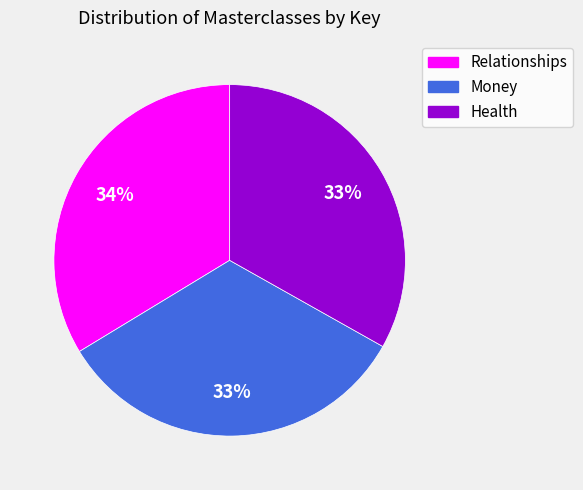

To the nearest percent, what is the average slice percentage?

33%